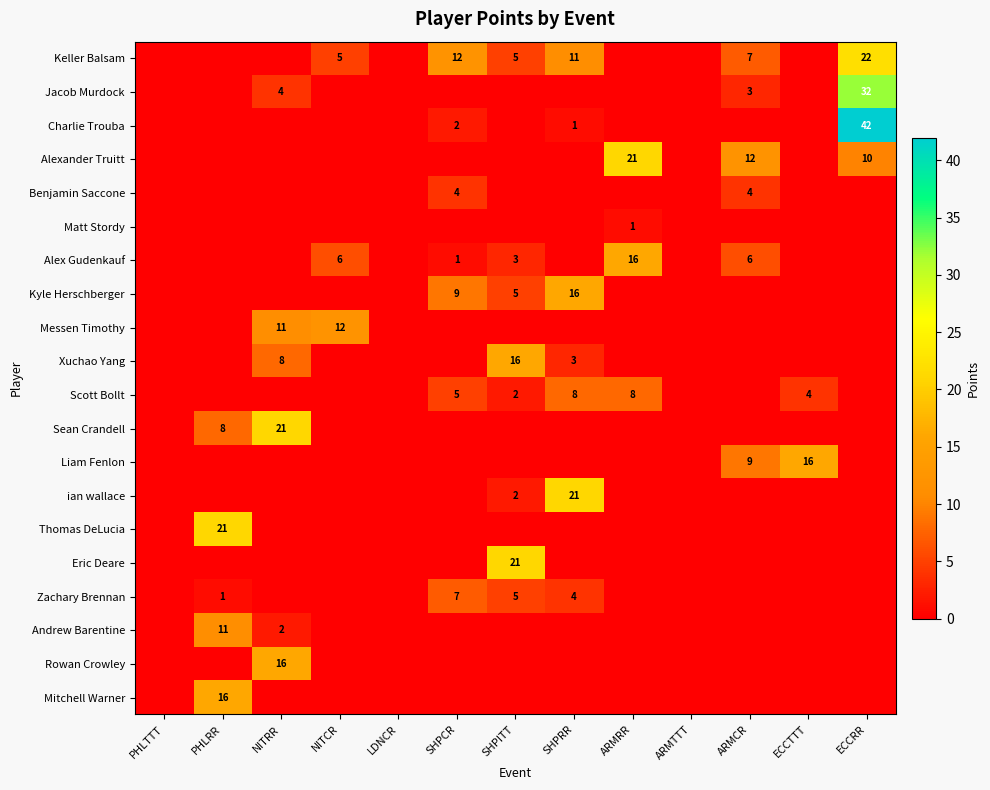

At which category is the sum across all series the highest?

ECCRR